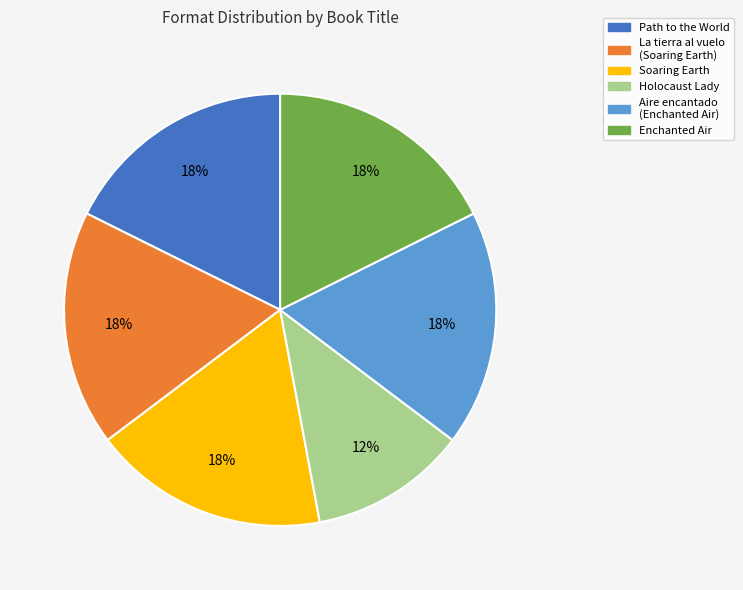

To the nearest percent, what is the average slice percentage?

17%